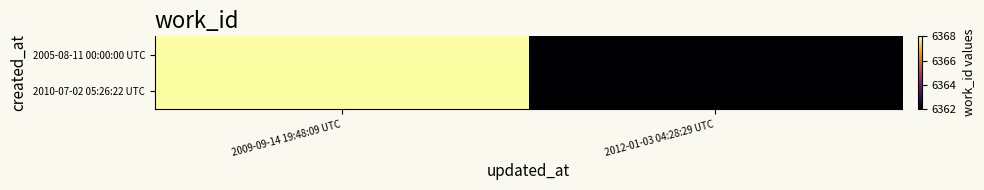

Reading left to right, list all the values displayed in this chart.

2005-08-11 00:00:00 UTC: 2009-09-14 19:48:09 UTC=6368	2012-01-03 04:28:29 UTC=6362
2010-07-02 05:26:22 UTC: 2009-09-14 19:48:09 UTC=6368	2012-01-03 04:28:29 UTC=6362